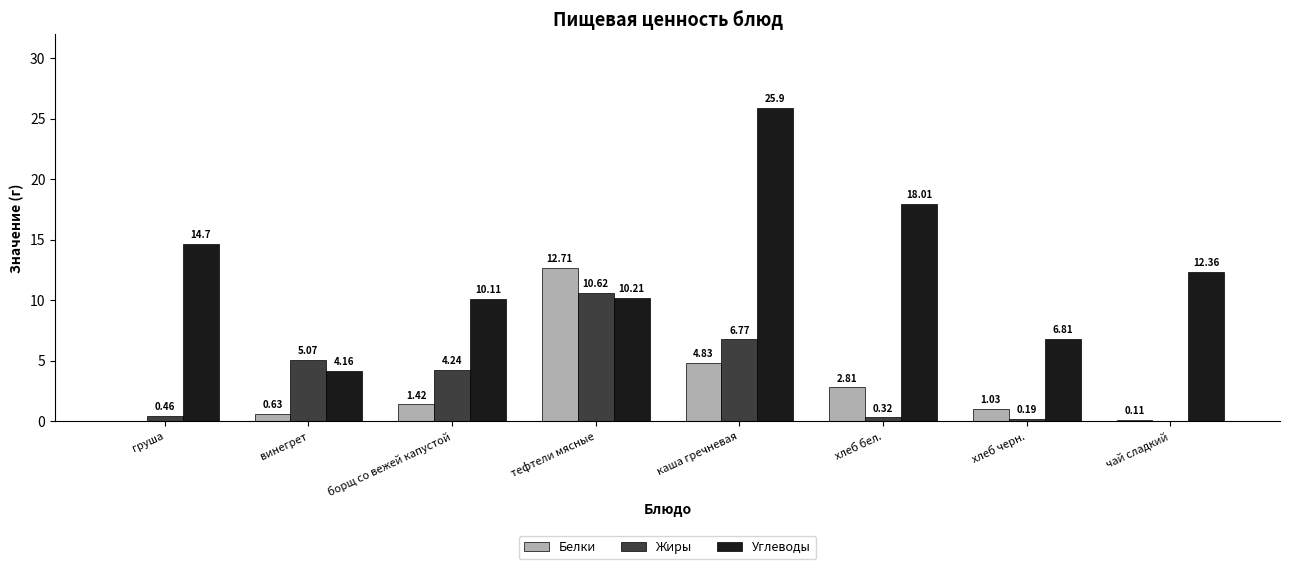

Read the Углеводы value at тефтели мясные.

10.2